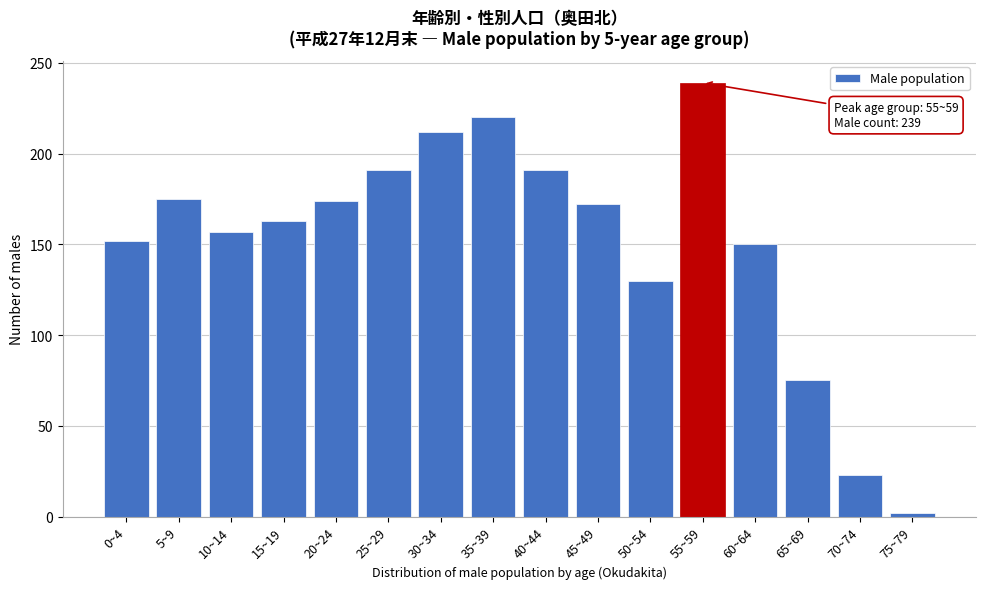

What is the maximum value shown in the chart?

239